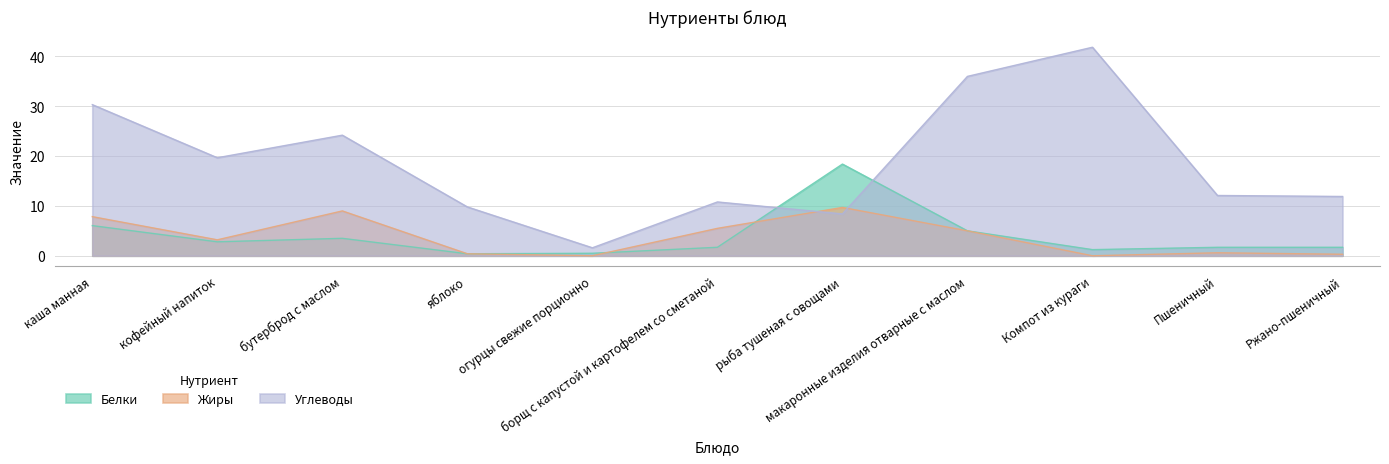

Which label corresponds to the smallest value in the chart?

огурцы свежие порционно